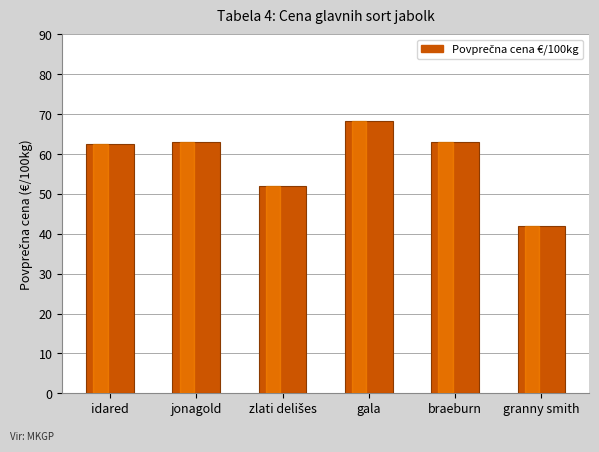

What is the value of the 2nd bar from the left?

63.0